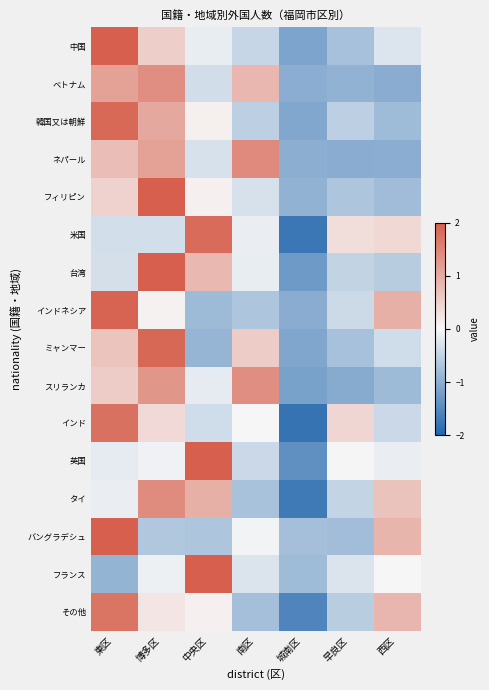

What is the maximum value shown in the chart?

2.3